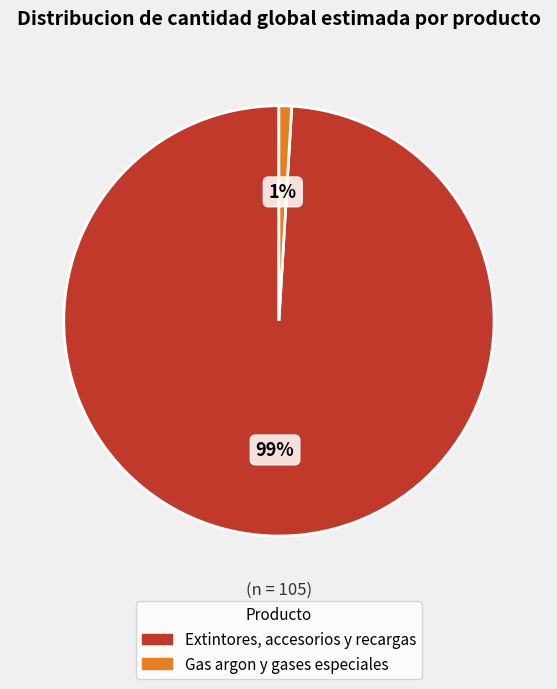

Which category has the smallest portion of the pie?

Gas argon y gases especiales